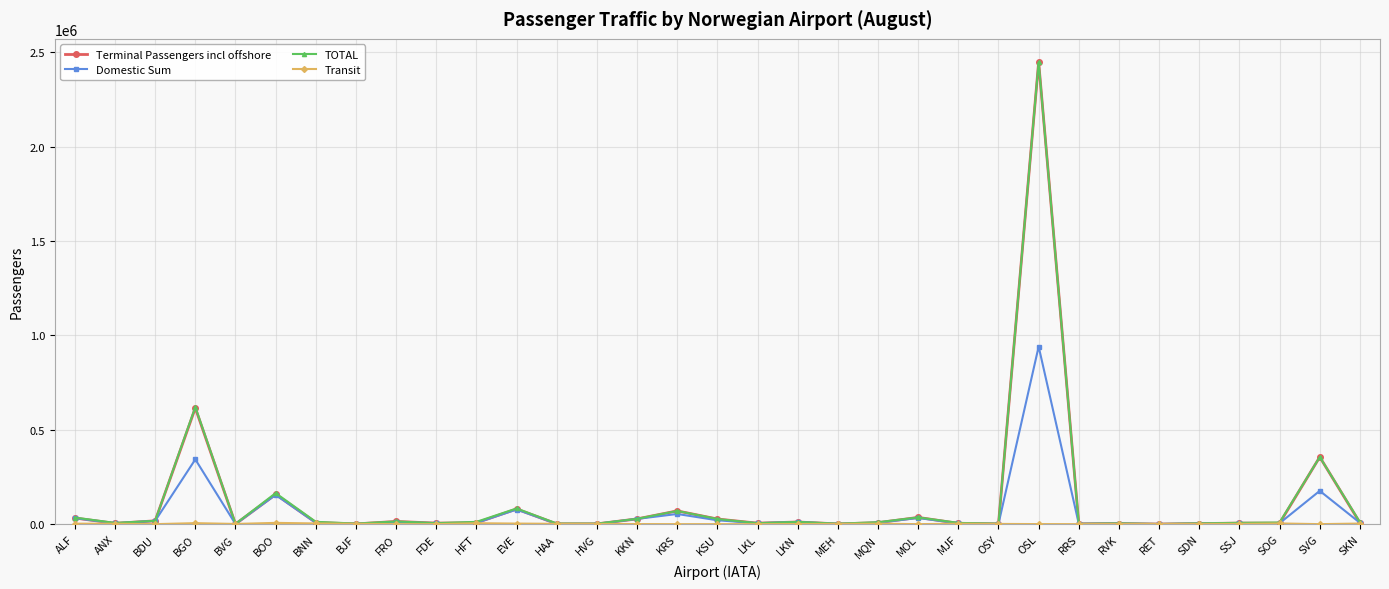

What is the label of the 12th point from the right?

MOL